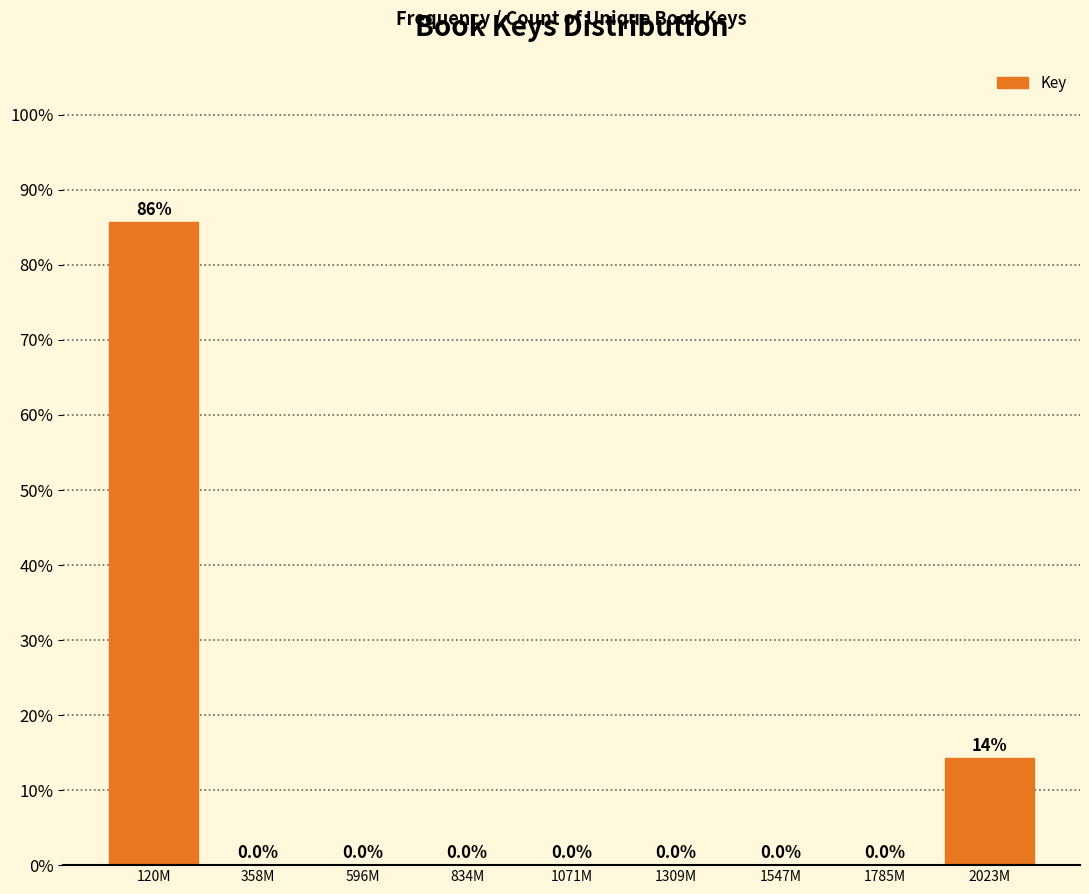

Reading left to right, what are all the values shown in this chart?

120M=85.7	358M=0.0	596M=0.0	834M=0.0	1071M=0.0	1309M=0.0	1547M=0.0	1785M=0.0	2023M=14.3